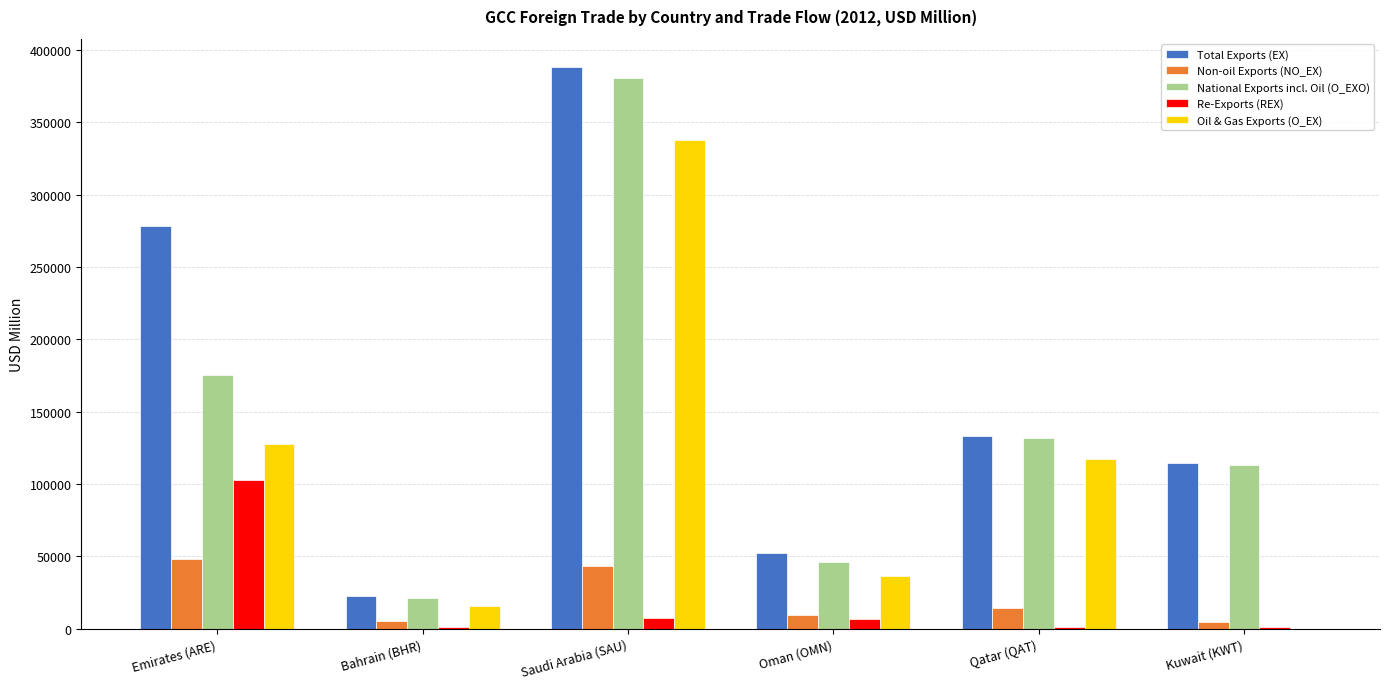

How many groups of bars are there?

6